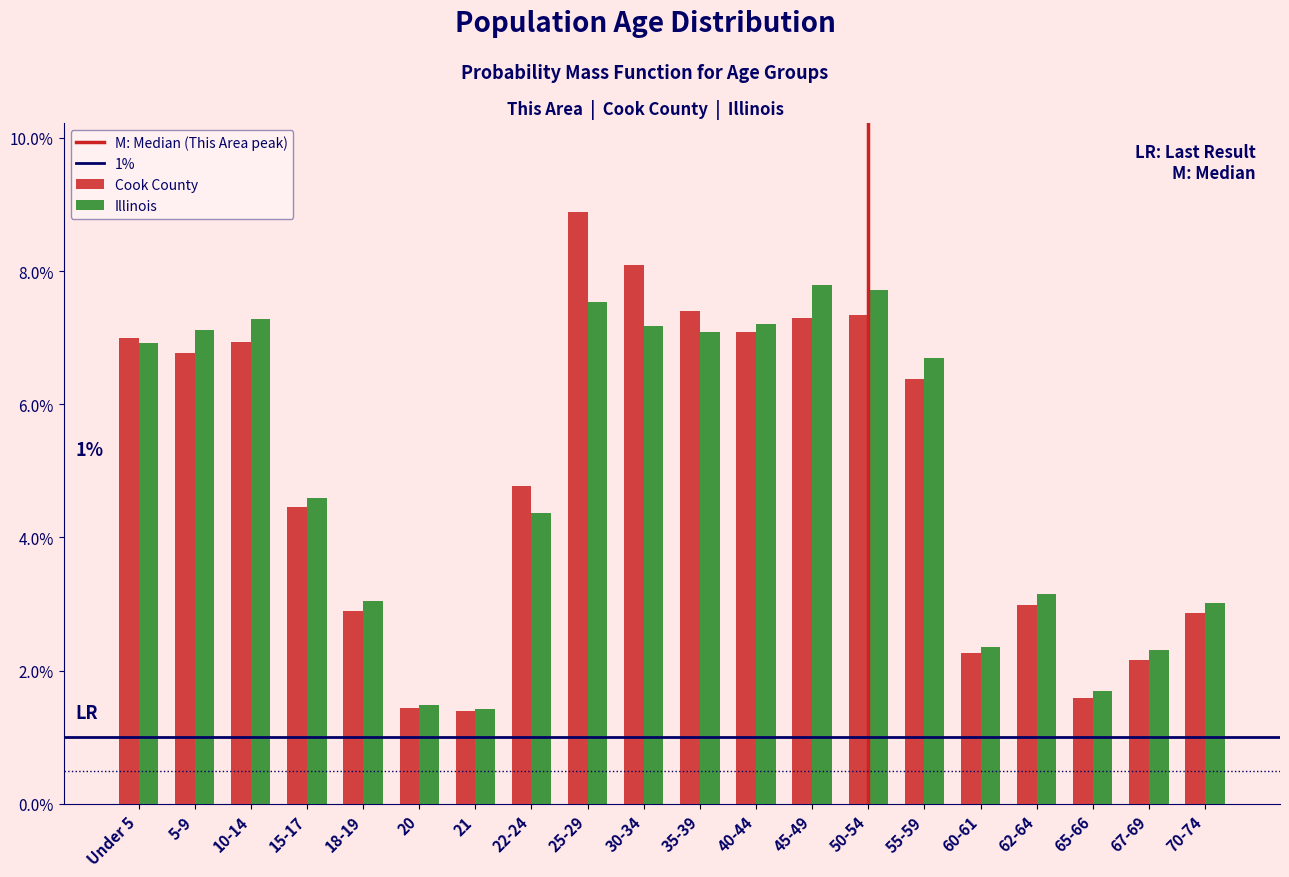

Which series has the widest spread of values?

Cook County